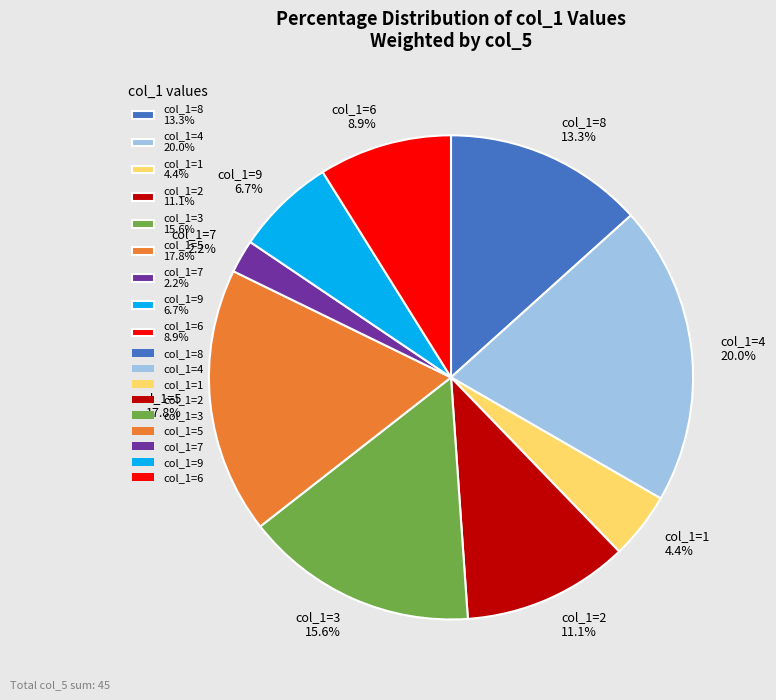

Rank the categories by value from highest to lowest.

col_1=4 20.0%, col_1=5 17.8%, col_1=3 15.6%, col_1=8 13.3%, col_1=2 11.1%, col_1=6 8.9%, col_1=9 6.7%, col_1=1 4.4%, col_1=7 2.2%